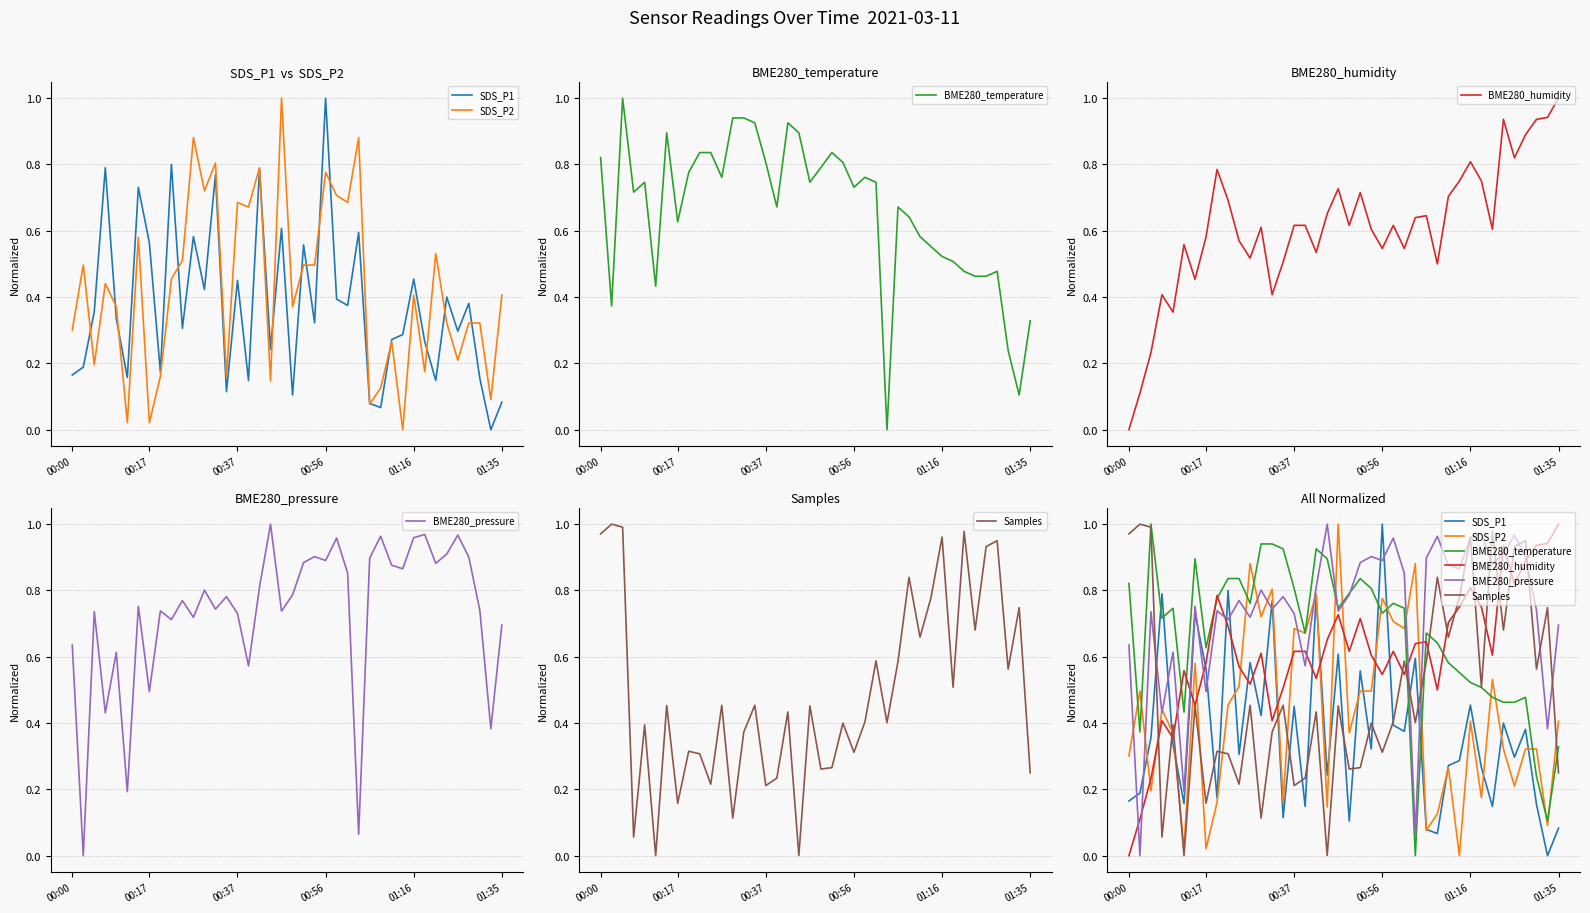

At which category is the sum across all series the highest?

17